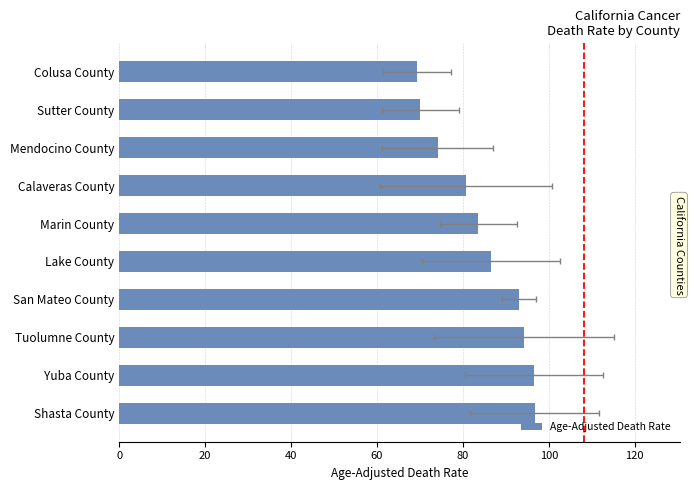

How many series are shown in this chart?

1